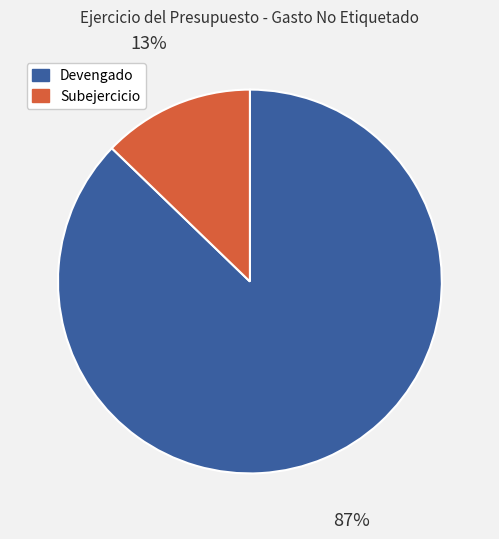

How many segments does this pie chart have?

2